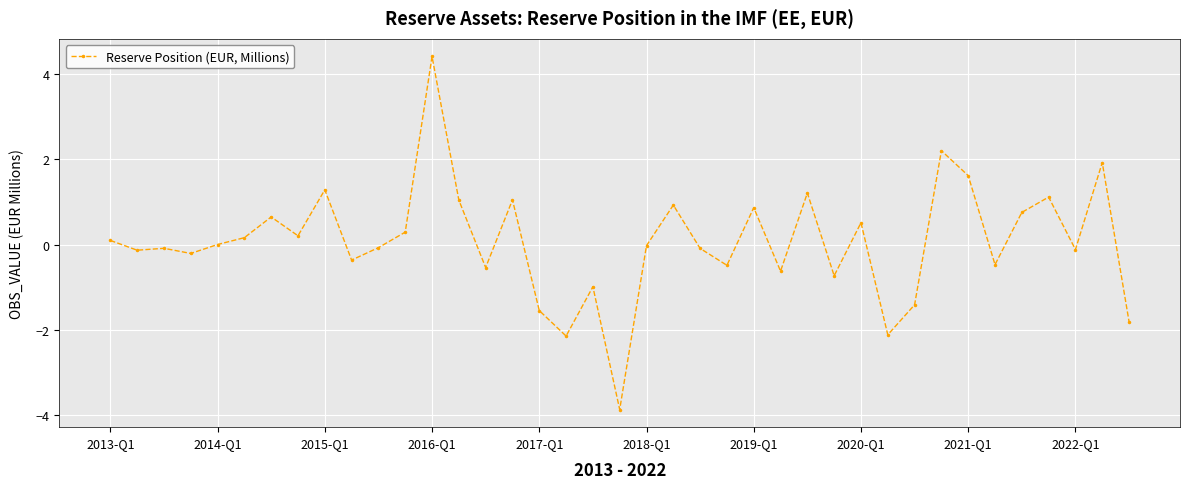

What is the value of the 20th point from the left?

-3.9